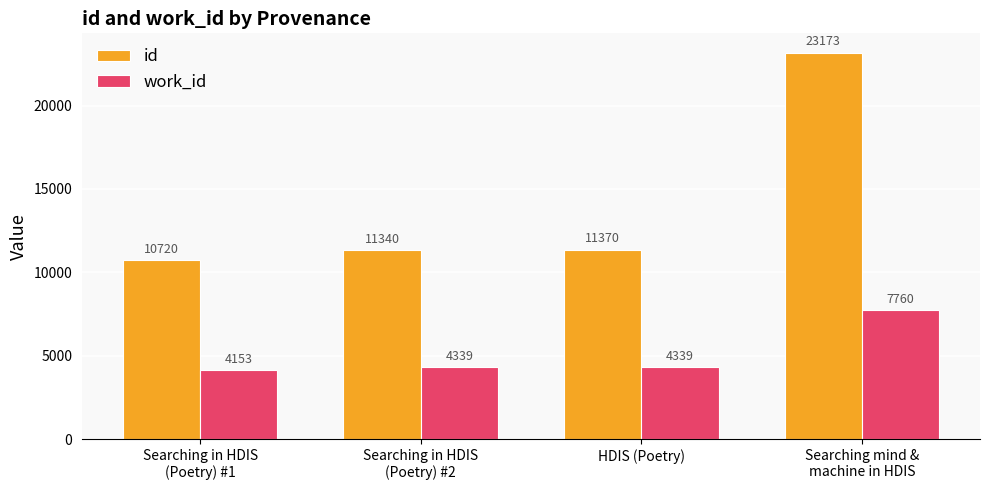

Is it true that work_id equals 2316 at Searching in HDIS
(Poetry) #2?

False